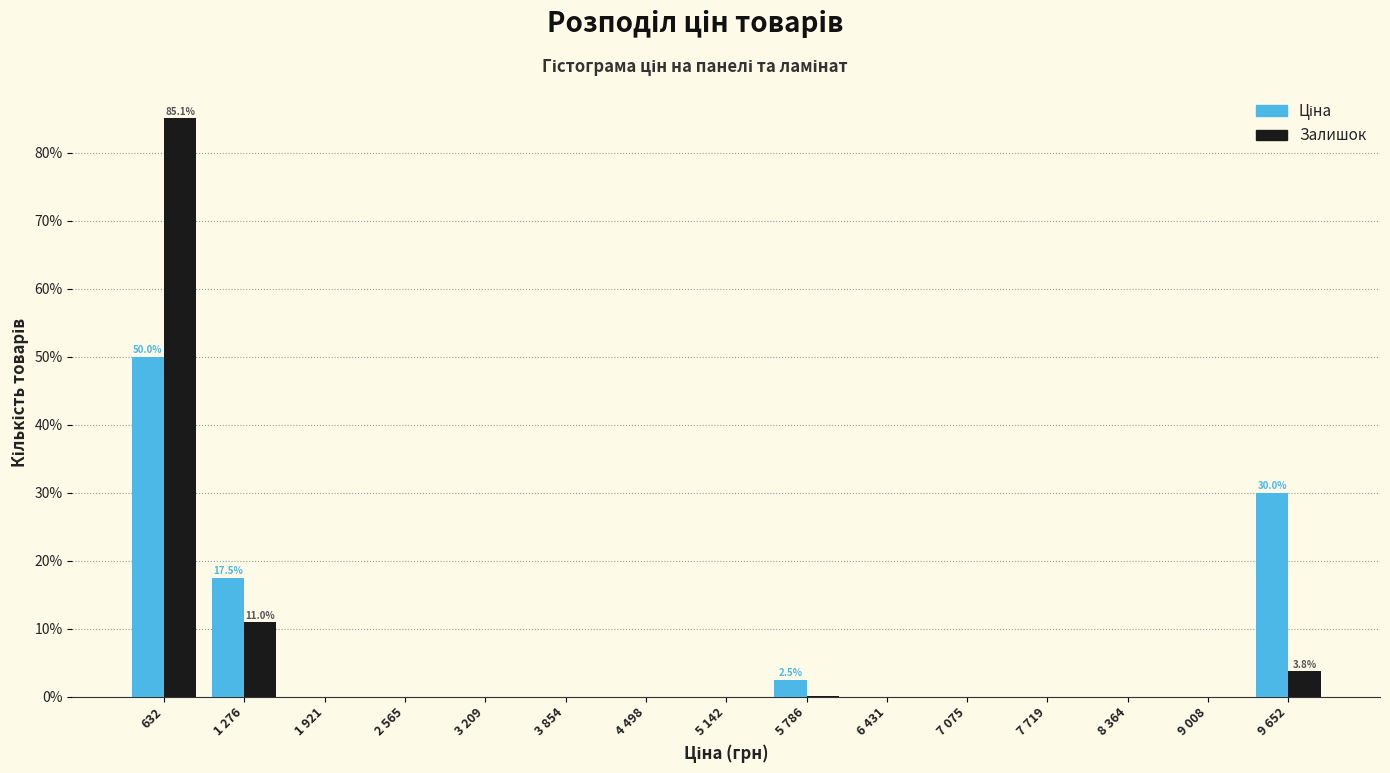

What is the approximate value of Залишок at 632?

85.1